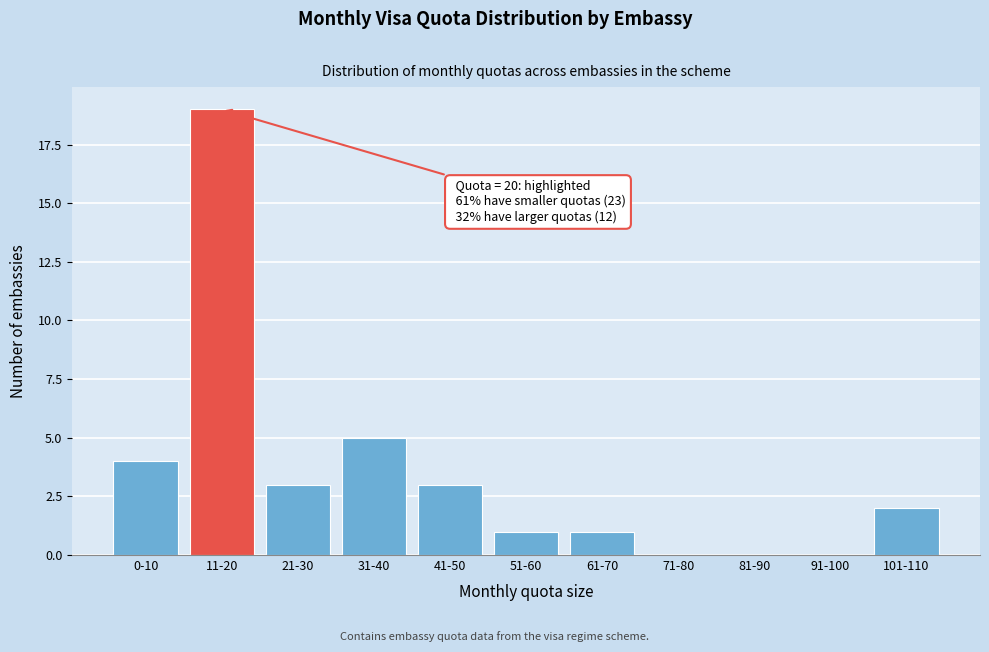

Reading left to right, extract all data points from this chart.

0-10=4	11-20=19	21-30=3	31-40=5	41-50=3	51-60=1	61-70=1	71-80=0	81-90=0	91-100=0	101-110=2